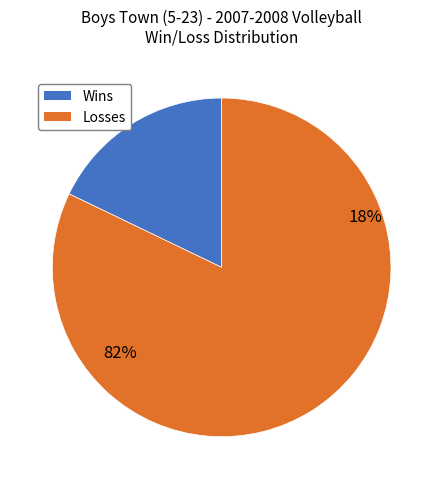

Is the sum of Losses and Wins greater than half?

Yes